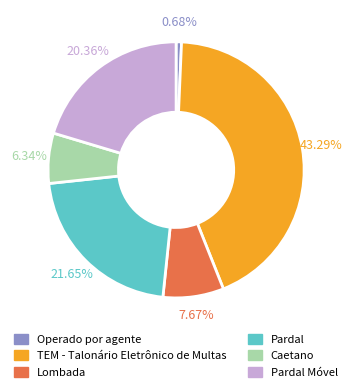

Approximately how many times larger is the value at TEM - Talonário Eletrônico de Multas compared to Lombada?

5.6